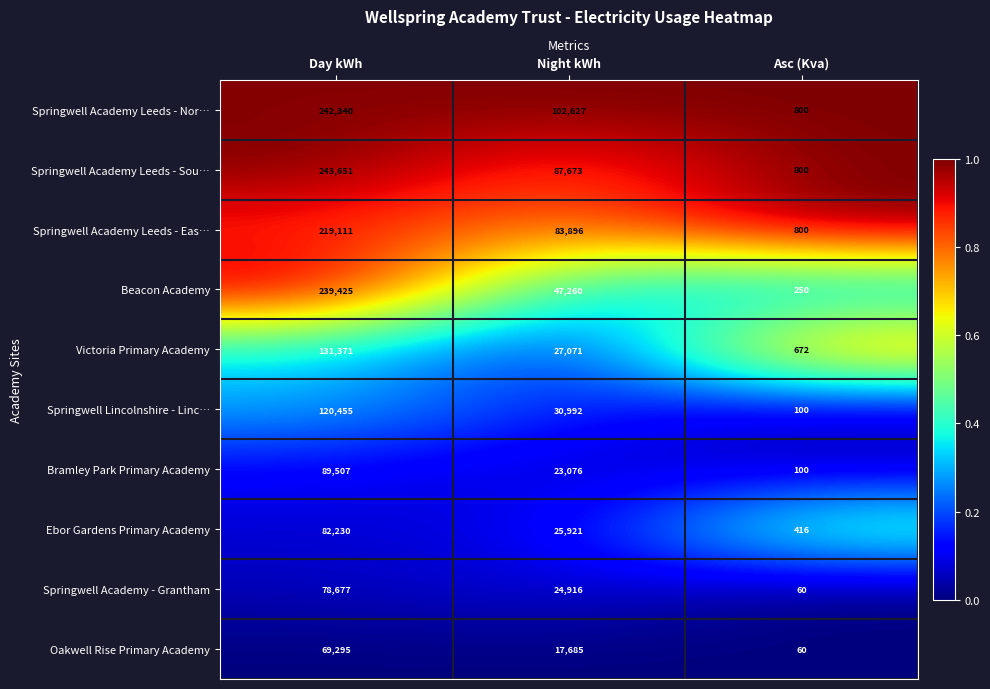

Reading right to left, list all the values displayed in this chart.

Springwell Academy Leeds - Nor…: Asc (Kva)=800	Night kWh=102627	Day kWh=242340
Springwell Academy Leeds - Sou…: Asc (Kva)=800	Night kWh=87673	Day kWh=243651
Springwell Academy Leeds - Eas…: Asc (Kva)=800	Night kWh=83896	Day kWh=219111
Beacon Academy: Asc (Kva)=250	Night kWh=47260	Day kWh=239425
Victoria Primary Academy: Asc (Kva)=672	Night kWh=27071	Day kWh=131371
Springwell Lincolnshire - Linc…: Asc (Kva)=100	Night kWh=30992	Day kWh=120455
Bramley Park Primary Academy: Asc (Kva)=100	Night kWh=23076	Day kWh=89507
Ebor Gardens Primary Academy: Asc (Kva)=416	Night kWh=25921	Day kWh=82230
Springwell Academy - Grantham: Asc (Kva)=60	Night kWh=24916	Day kWh=78677
Oakwell Rise Primary Academy: Asc (Kva)=60	Night kWh=17685	Day kWh=69295